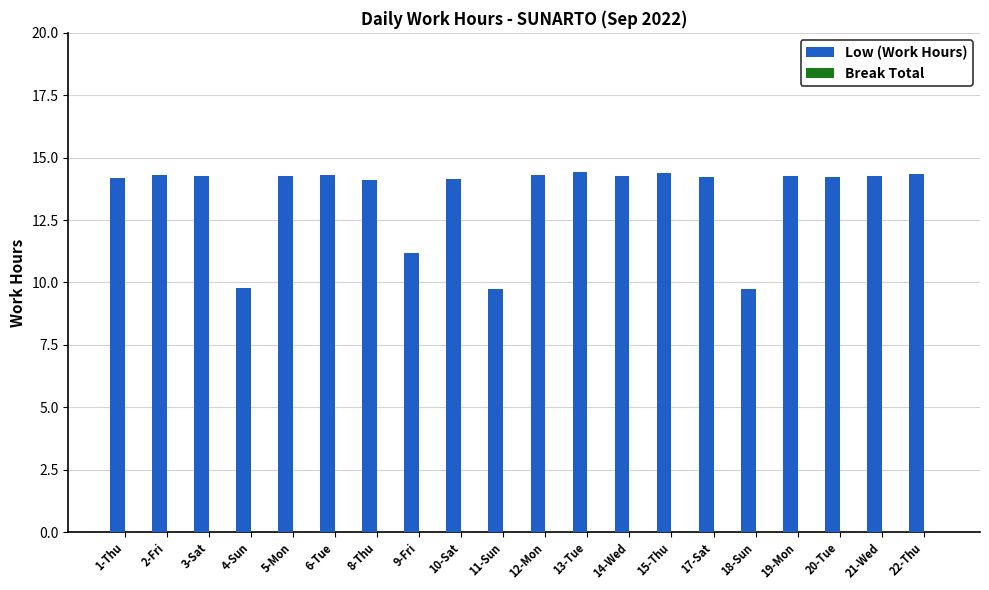

Is it true that the value at 11-Sun is 13.9?

False